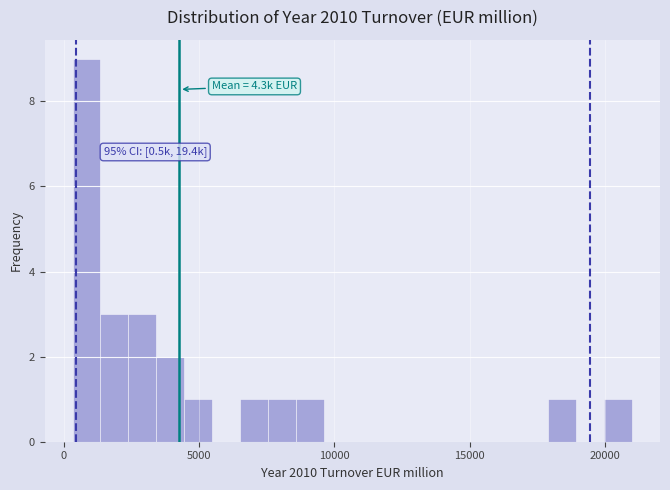

Read against the x-axis, roughly where is the centre of the tallest bar?

1000